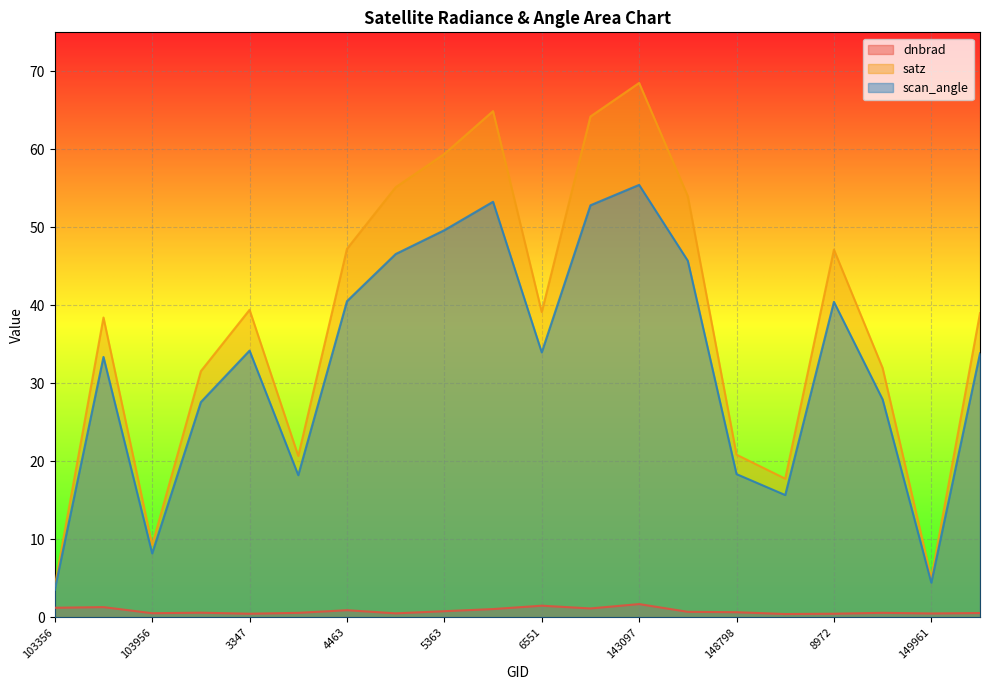

Where is the first local maximum for dnbrad?

854